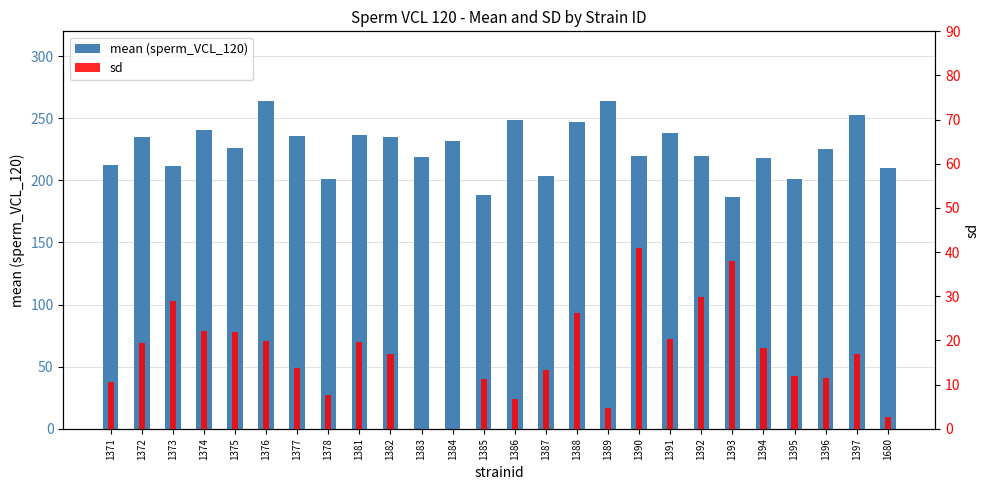

List the series in order of their overall mean, lowest first.

sd, mean (sperm_VCL_120)